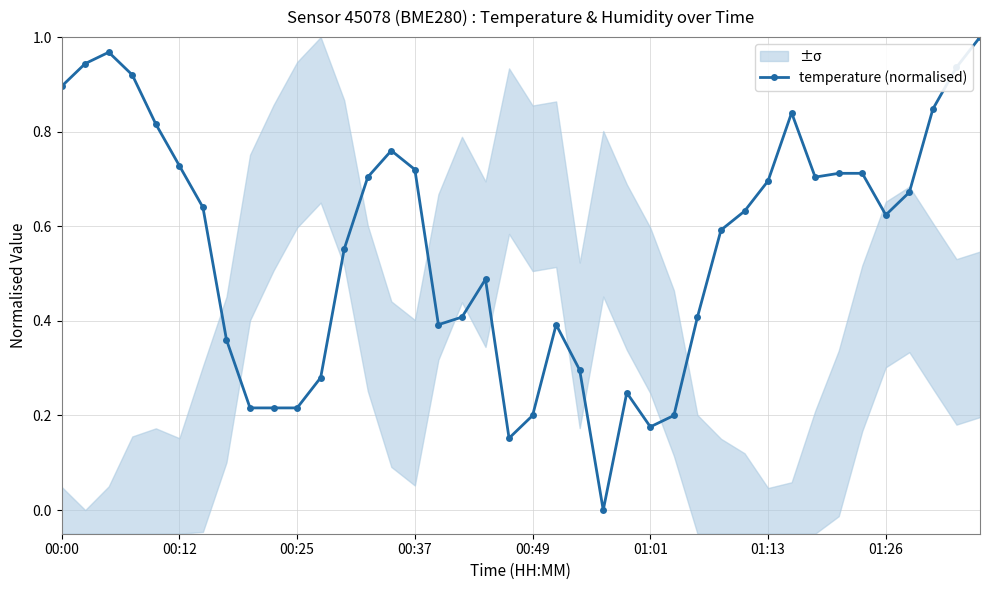

How many values are above zero?

39